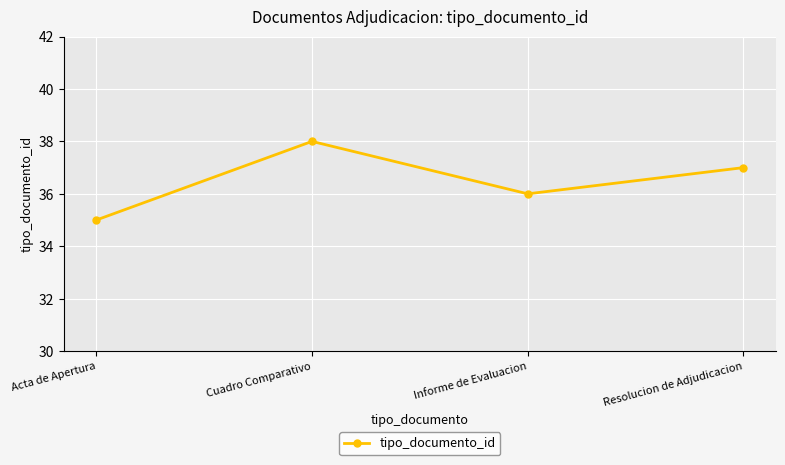

What is the difference between the maximum and minimum values?

3